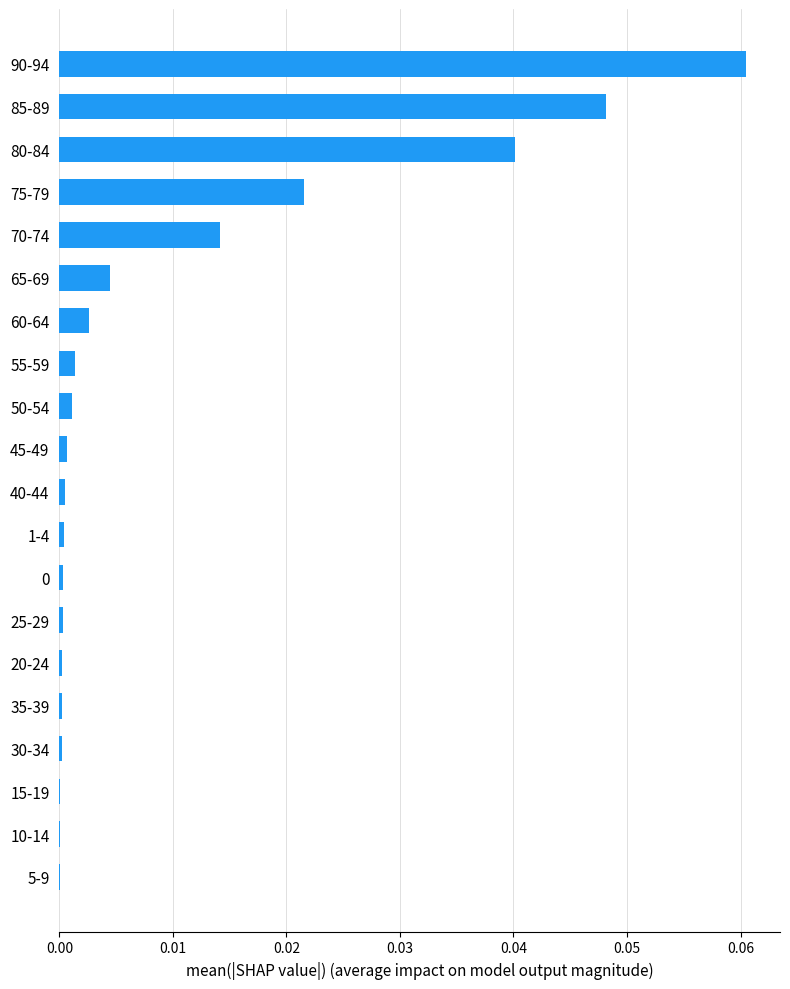

True or false: the data shows 0.0 at 50-54.

True